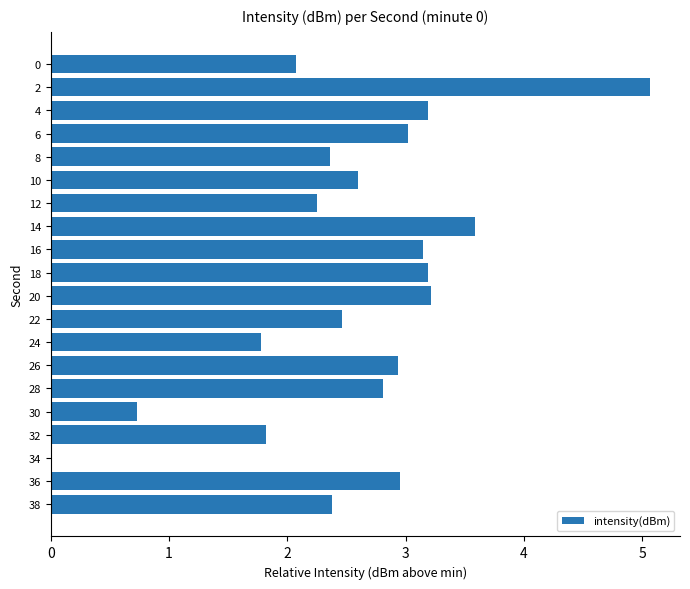

What is the ratio of the value at 6 to the value at 4?

0.9